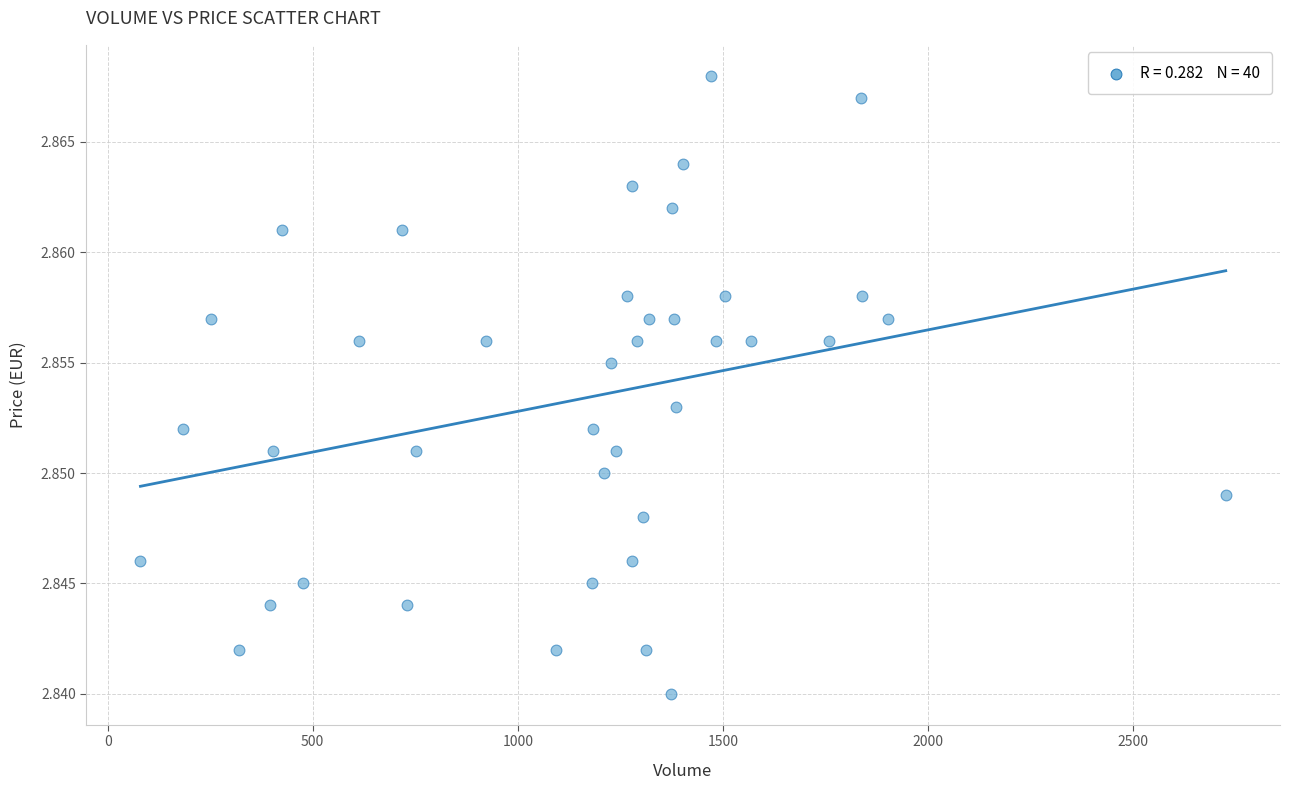

What is the range of X values (max minus min)?

2646.0